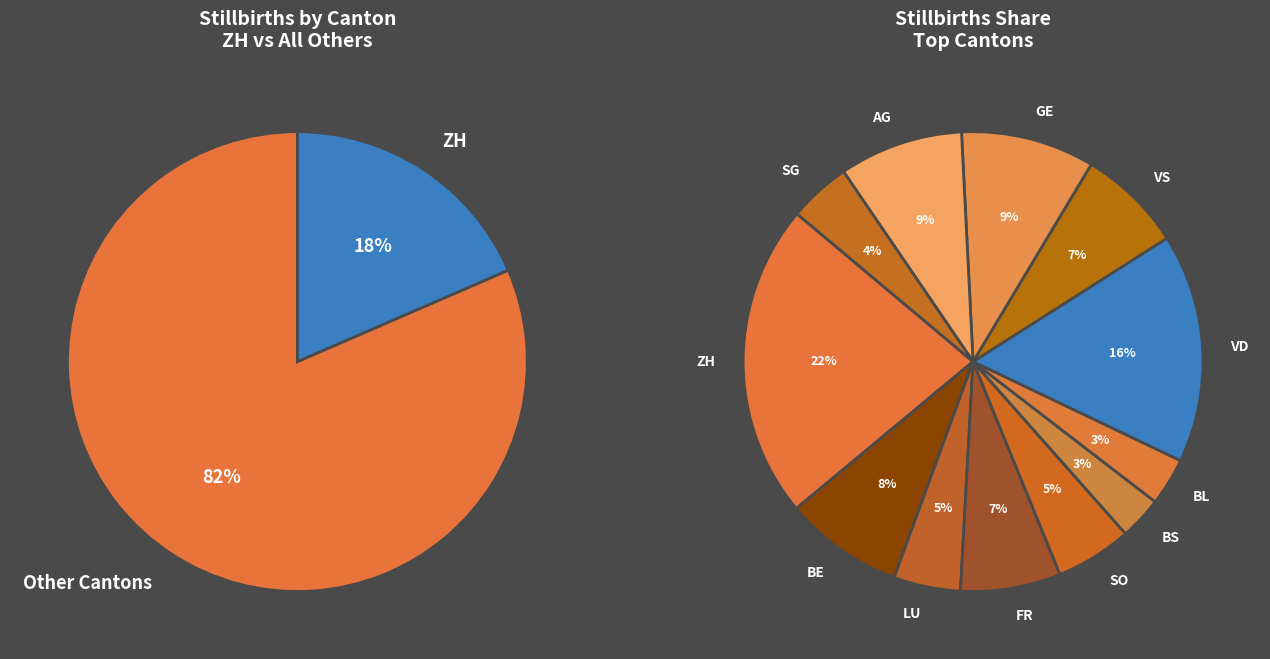

How many slices are in this pie chart?

12